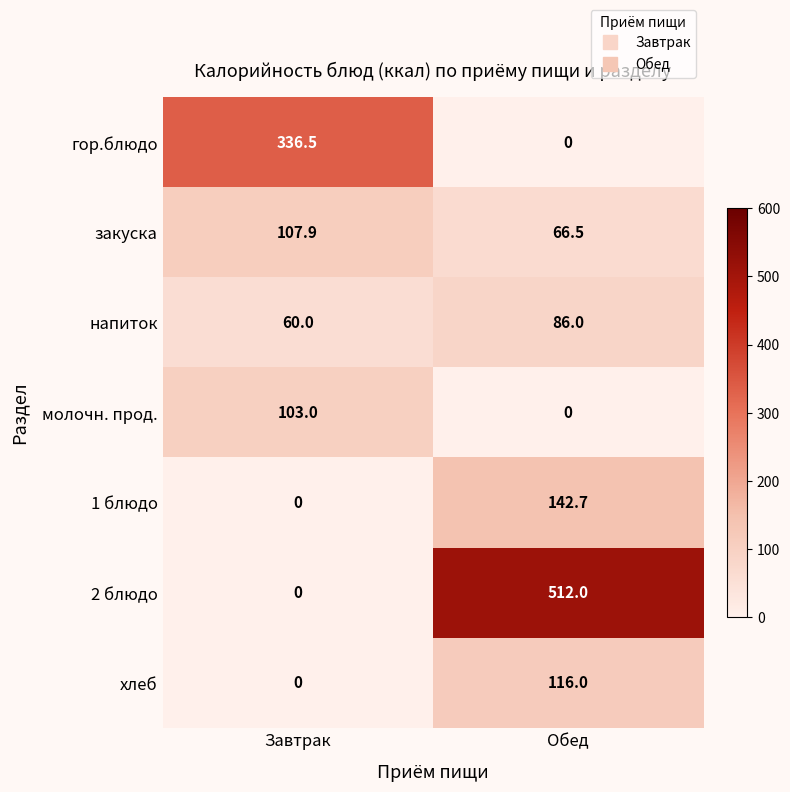

Is the value of гор.блюдо at Обед greater than the value of напиток at Завтрак?

No